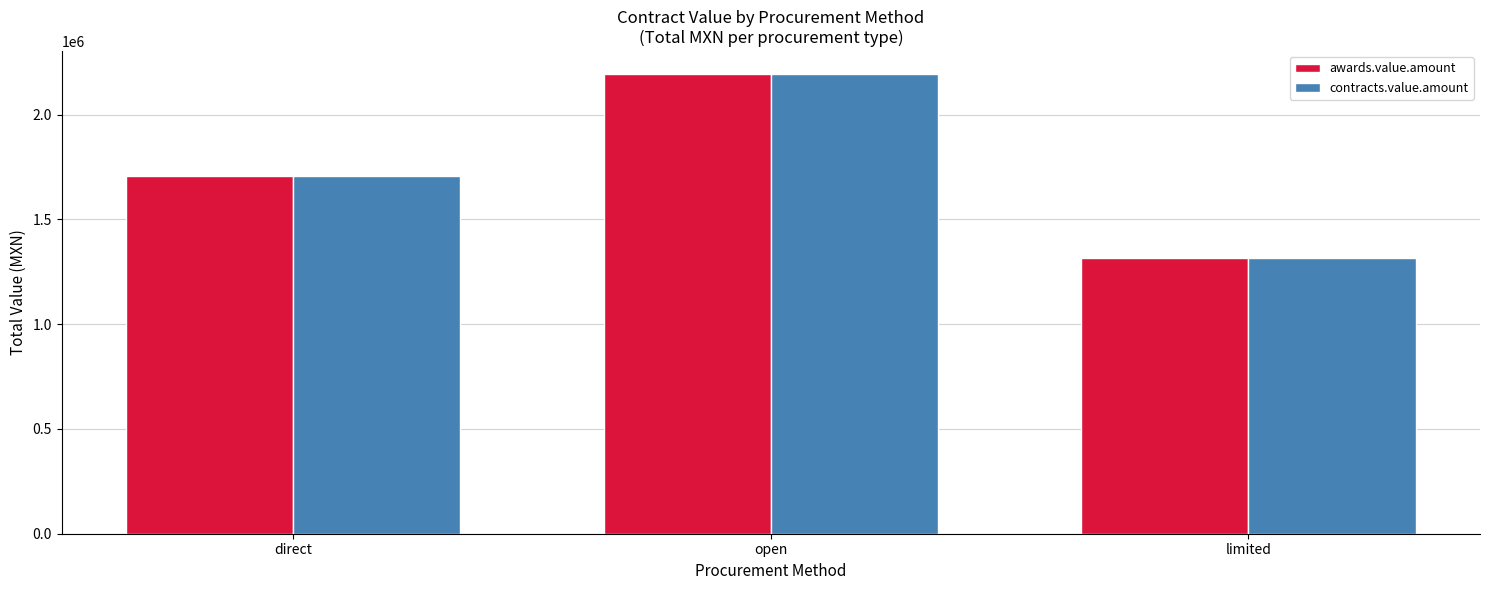

True or false: contracts.value.amount has a value of 1706486.3 at direct.

True